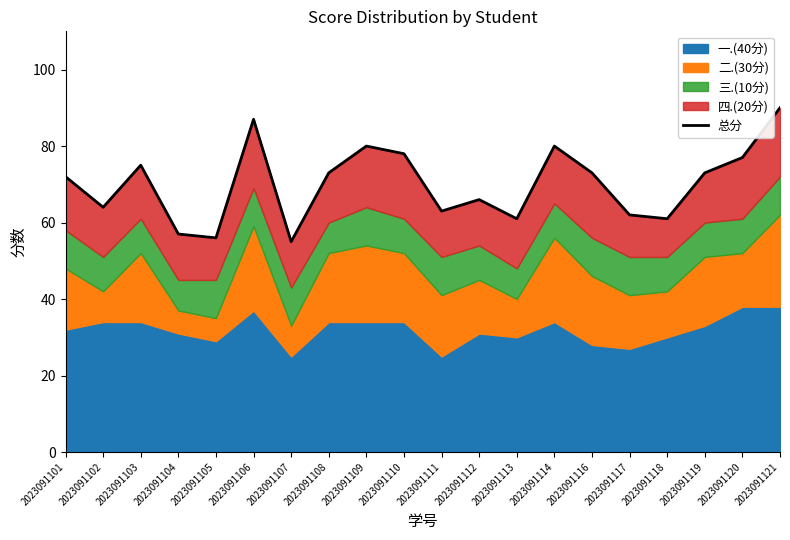

Where does the data first go above 73?

2023091103